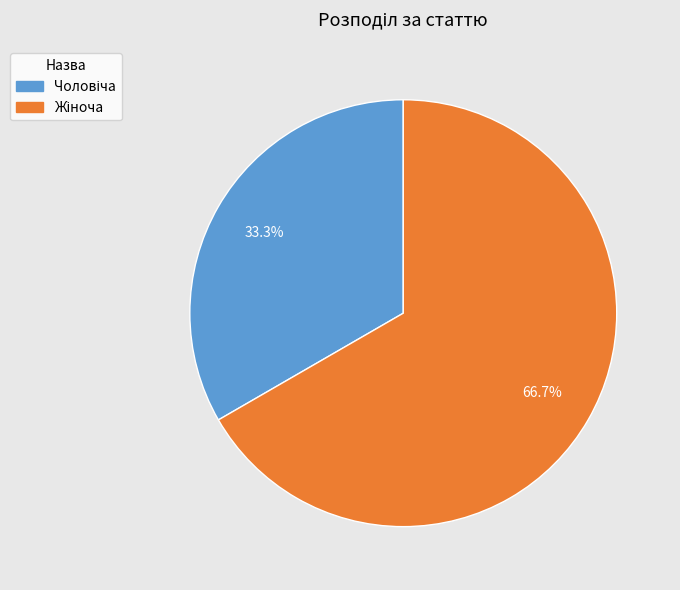

How many segments does this pie chart have?

2